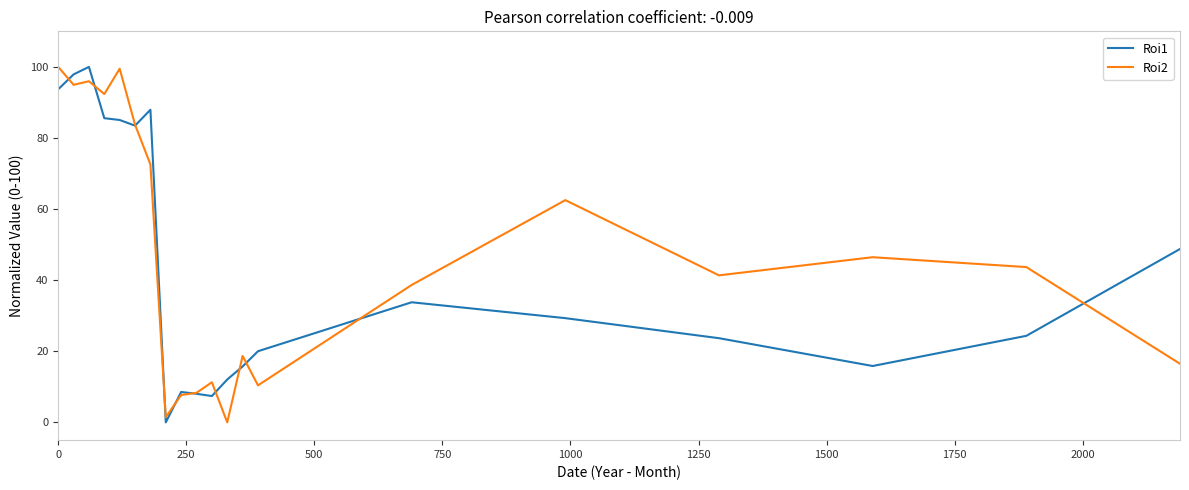

What is the highest value of the Roi1 series?

100.0